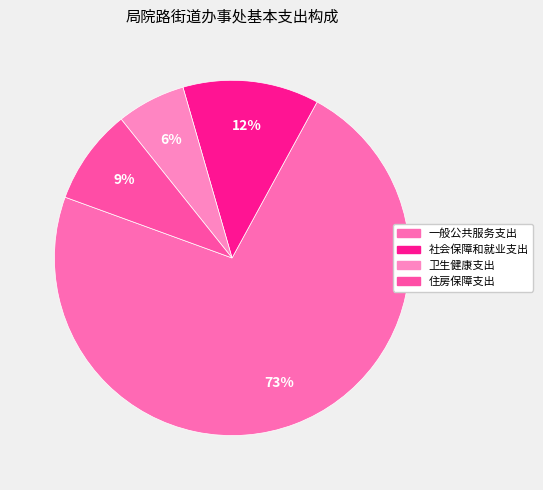

How many slices are in this pie chart?

4